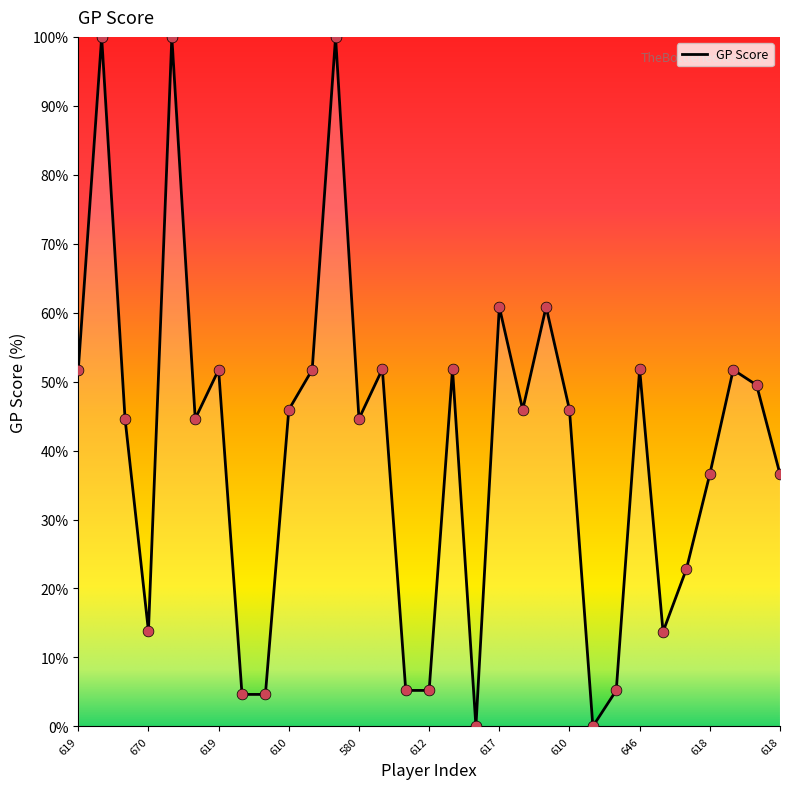

What is the difference between the maximum and minimum values?

100.0